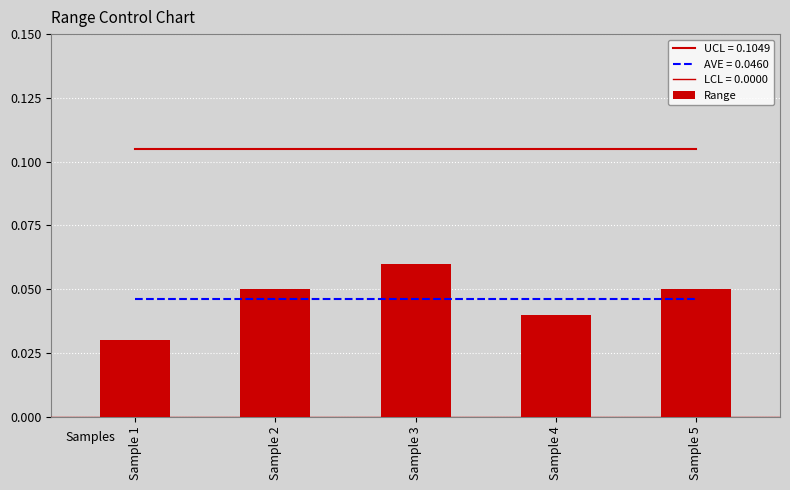

Reading right to left, extract all data points from this chart.

0.1	0.0	0.1	0.1	0.0